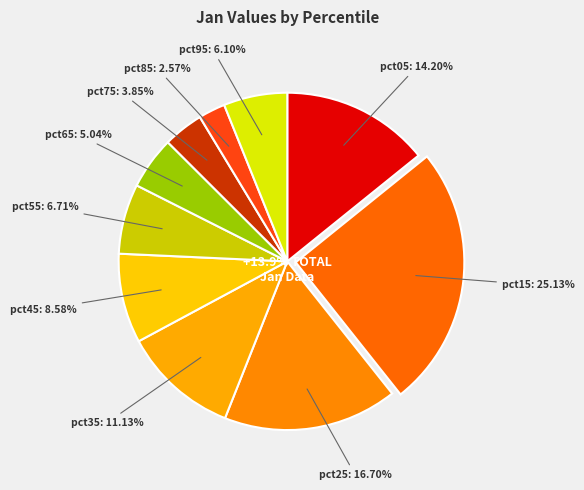

Which category has the smallest portion of the pie?

pct85